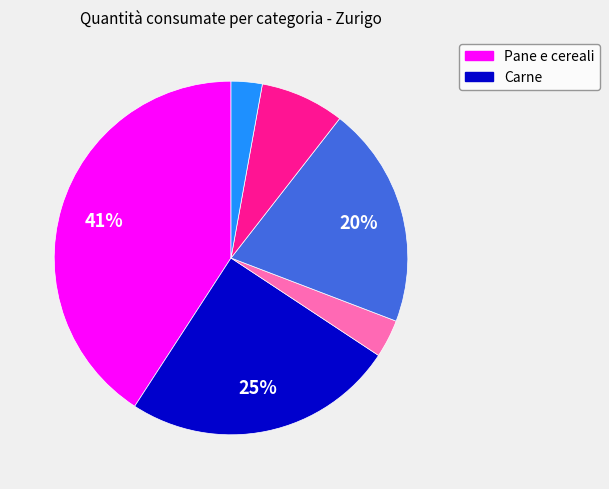

Does any single category account for the majority?

No